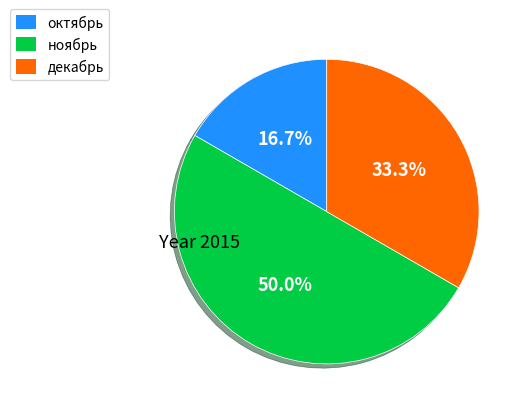

Does декабрь represent more than half of the total?

No